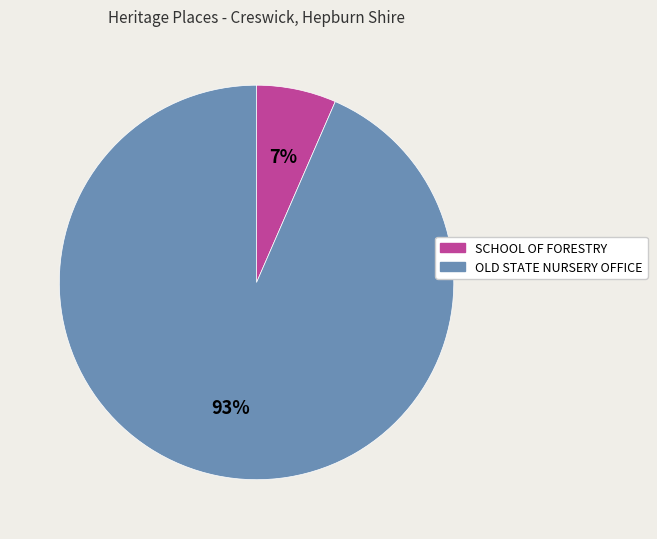

How many segments does this pie chart have?

2